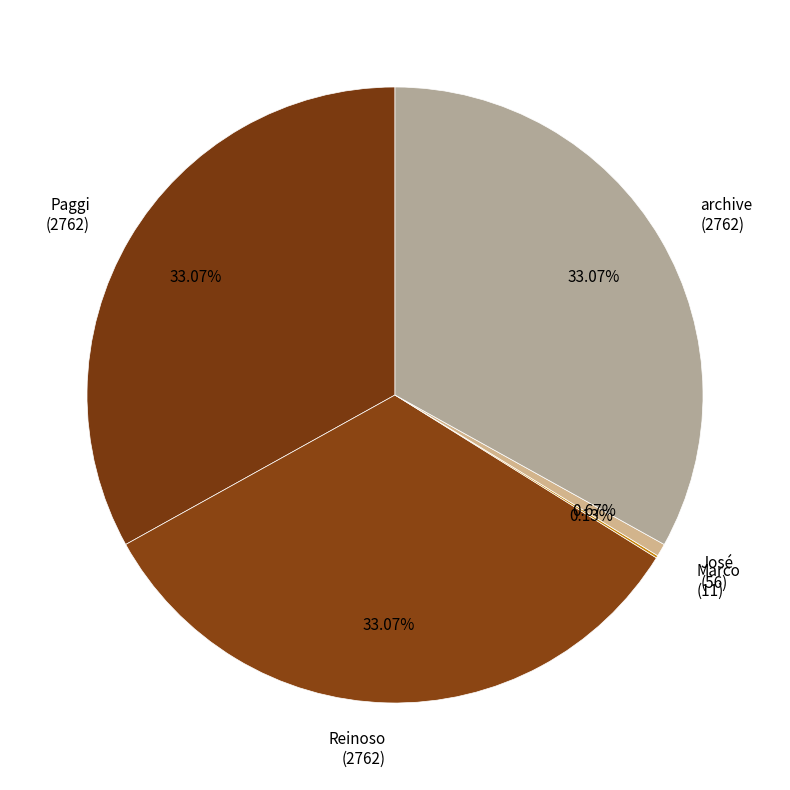

Does any single category account for the majority?

No